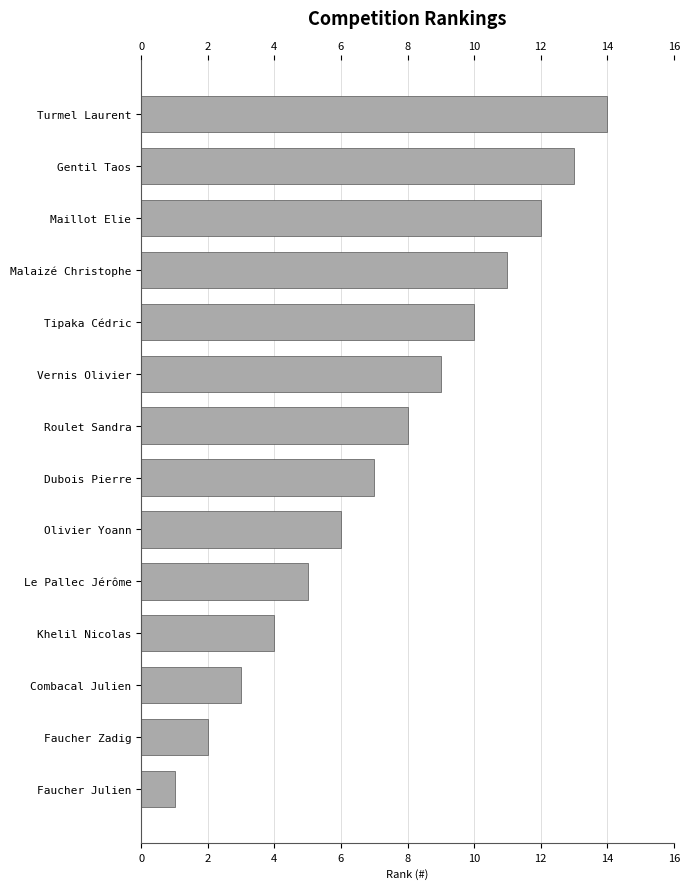

Count the number of categories in the chart.

14